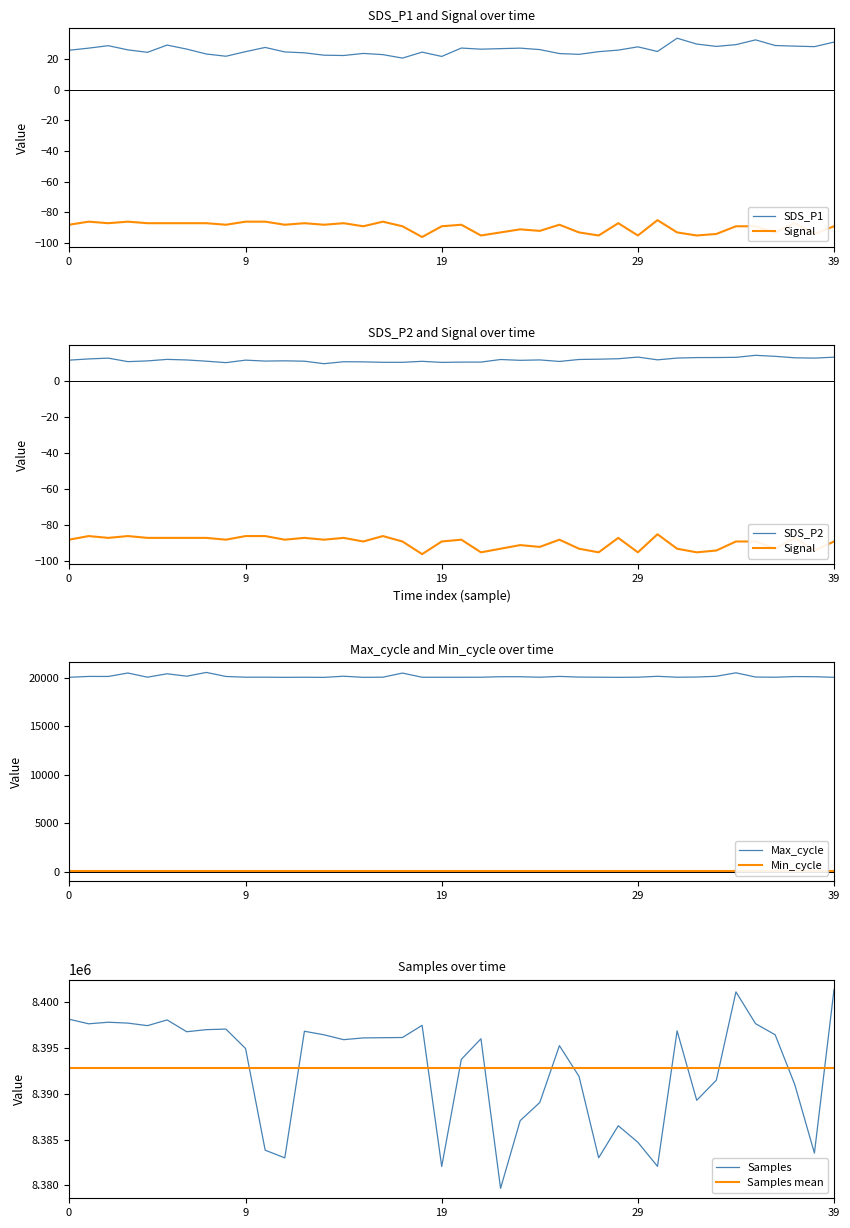

True or false: SDS_P1 and SDS_P2 intersect in this chart.

False